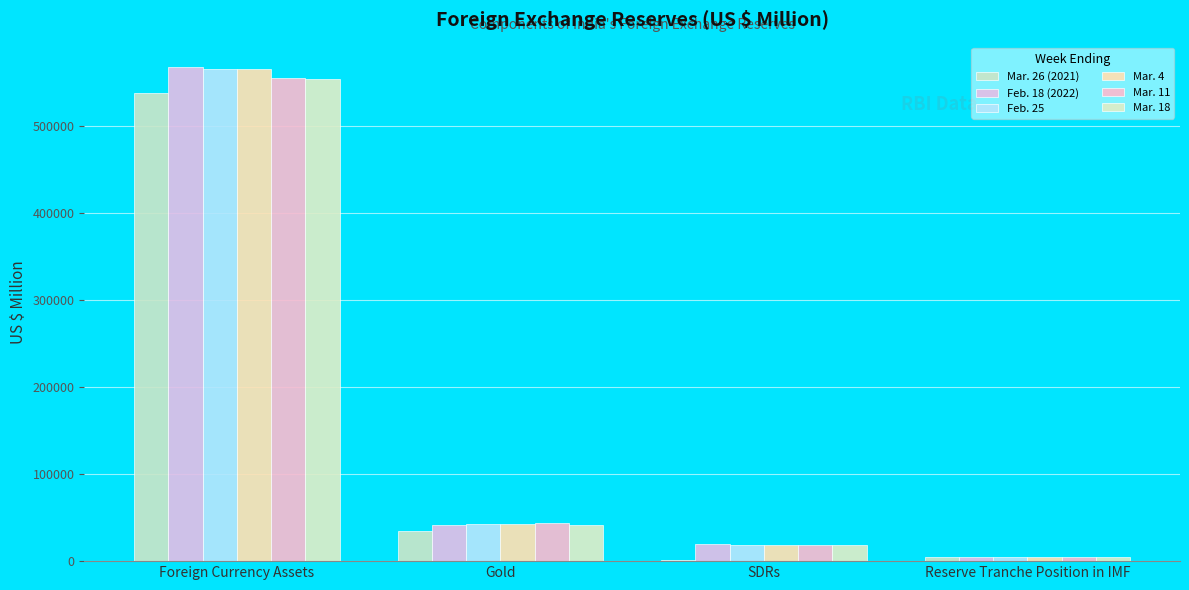

At which category is the sum across all series the highest?

Foreign Currency Assets